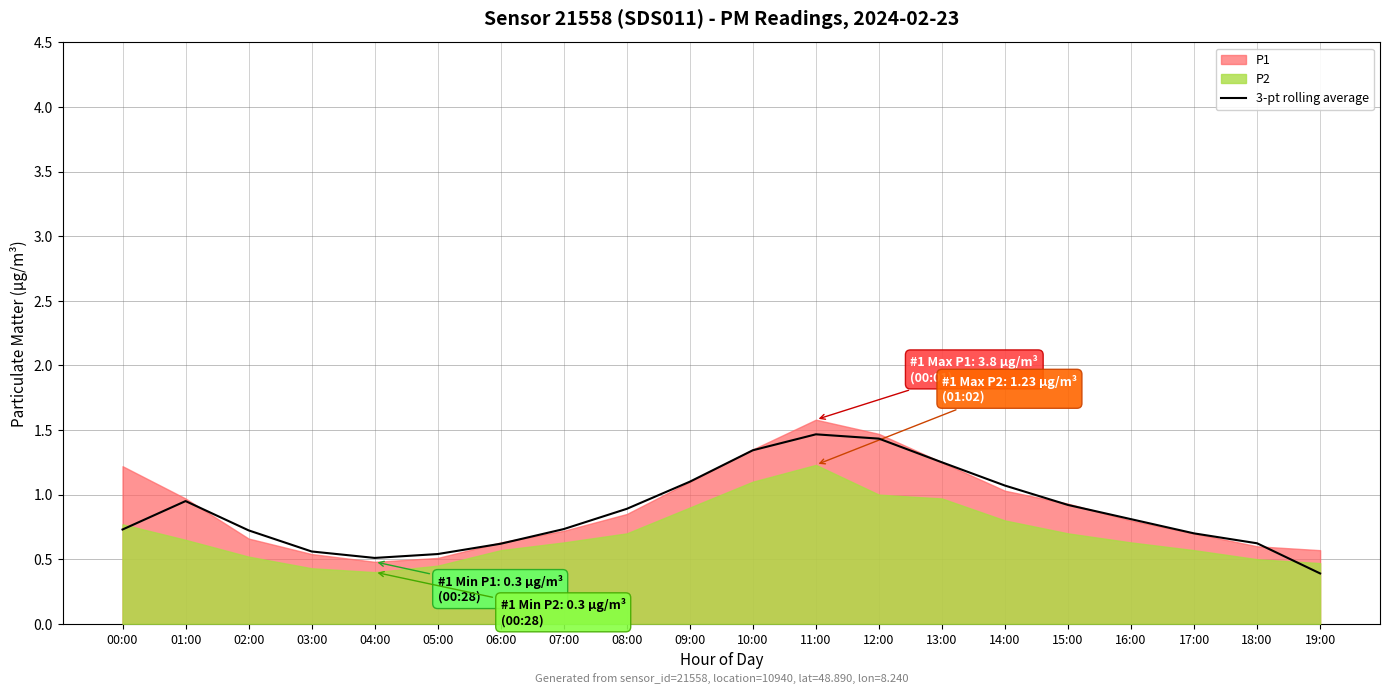

True or false: 3-pt rolling average has a value of 1.4 at 01:00.

False